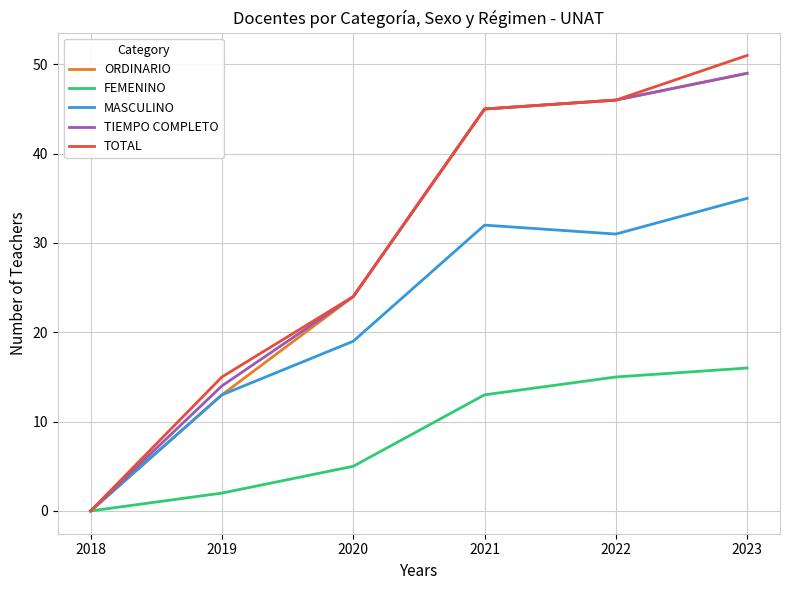

At which category does MASCULINO reach its first local valley?

2022